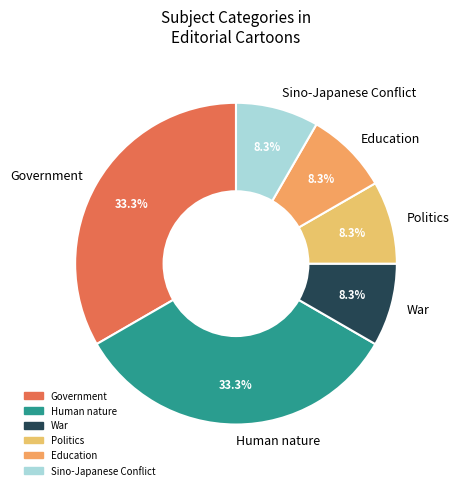

How many segments does this pie chart have?

6